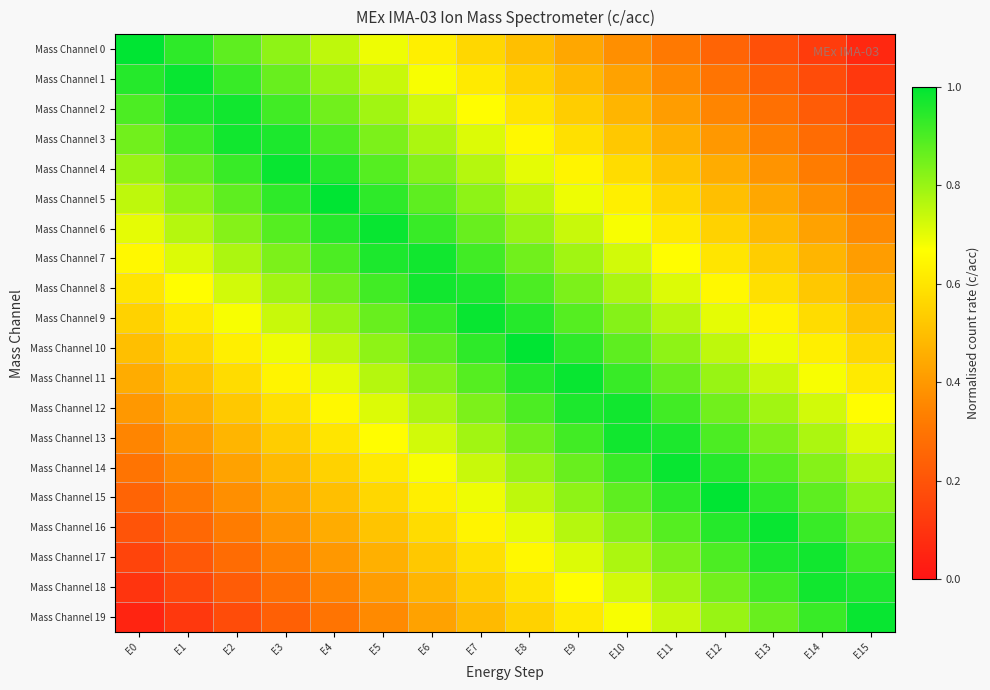

Rank the series at E9 from highest to lowest value.

Mass Channel 11, Mass Channel 12, Mass Channel 10, Mass Channel 13, Mass Channel 9, Mass Channel 14, Mass Channel 8, Mass Channel 15, Mass Channel 7, Mass Channel 16, Mass Channel 6, Mass Channel 17, Mass Channel 5, Mass Channel 18, Mass Channel 4, Mass Channel 19, Mass Channel 3, Mass Channel 2, Mass Channel 1, Mass Channel 0